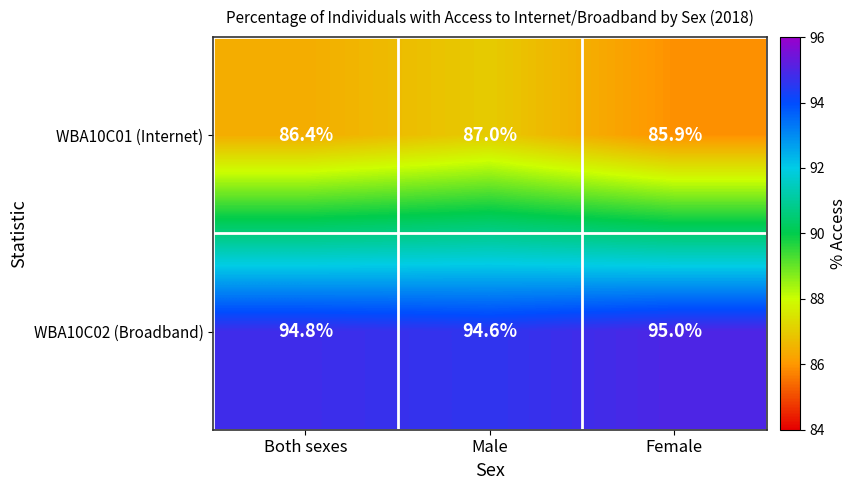

Where is WBA10C01 (Internet) nearest to the value 86?

Female